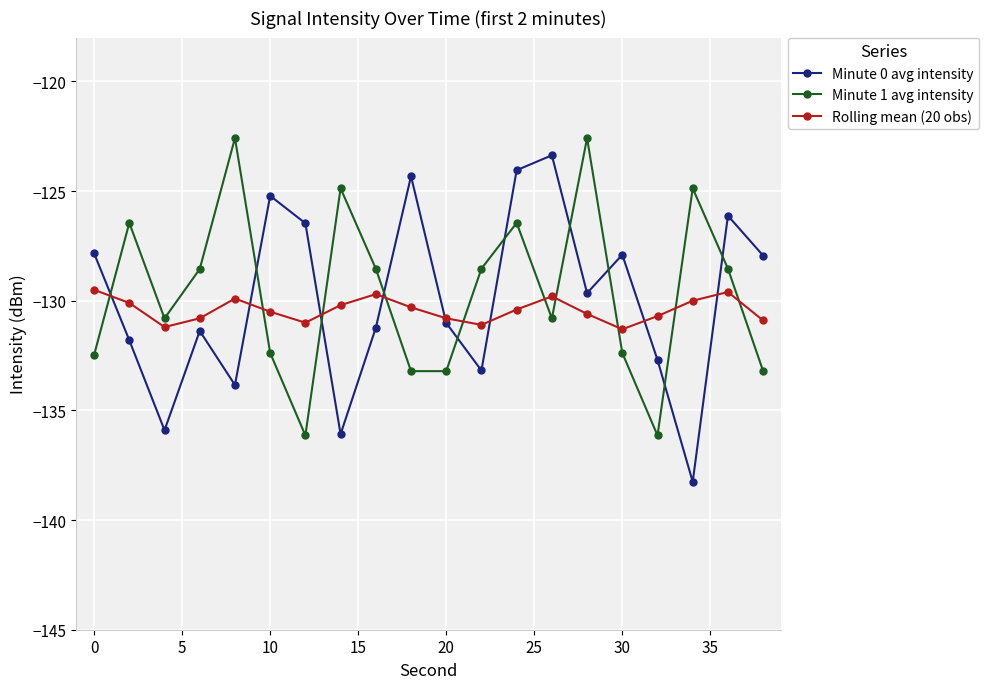

What is the value of the Rolling mean (20 obs) point at the 3rd from the left?

-131.2